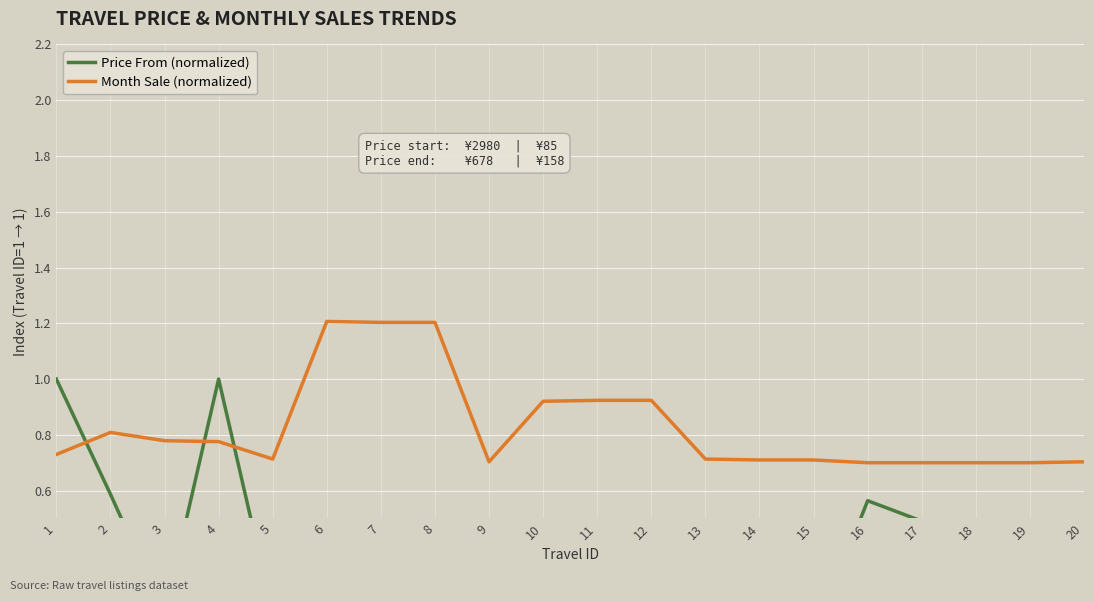

At which label is Month Sale (normalized) closest to 0?

16